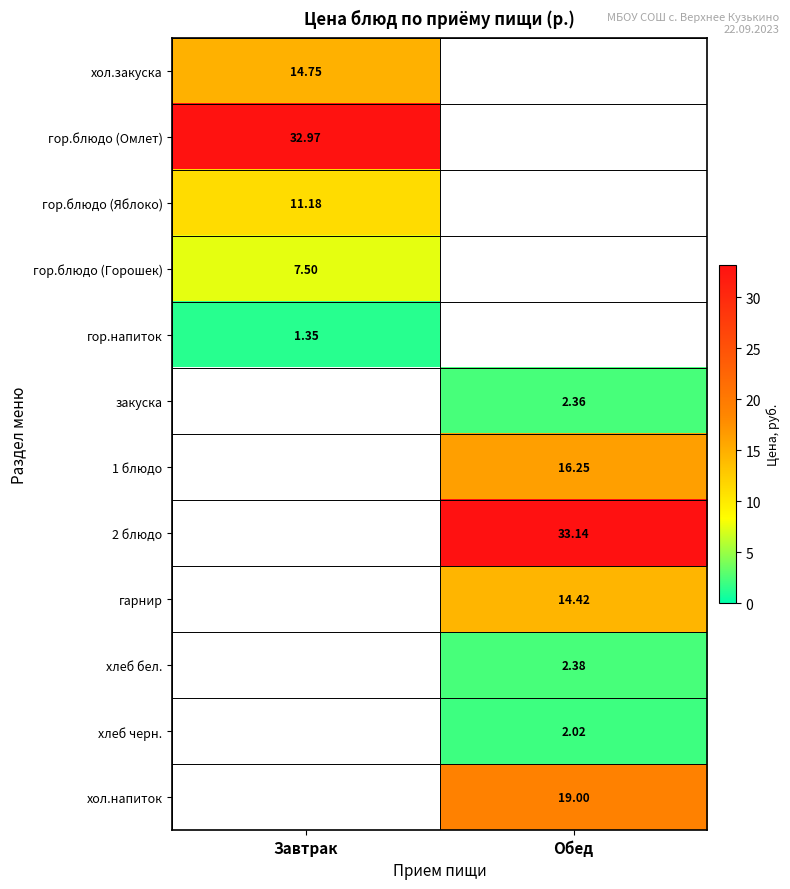

At how many categories does at least one series exceed 32?

2